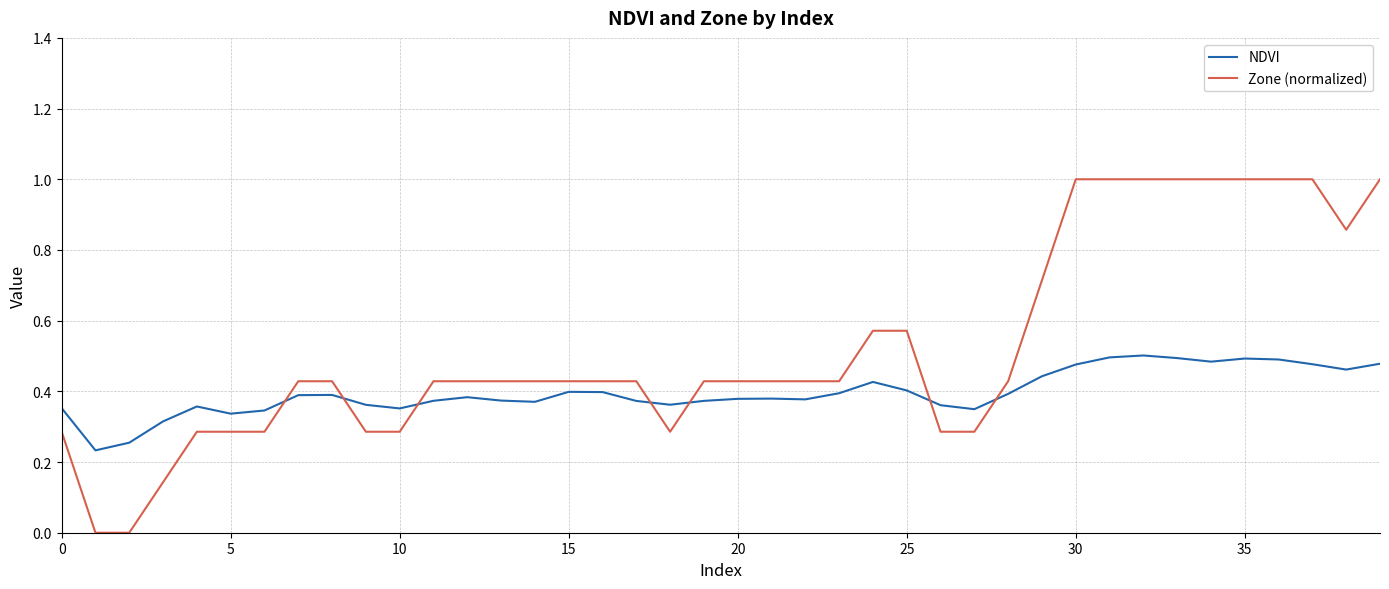

True or false: NDVI and Zone (normalized) intersect in this chart.

True